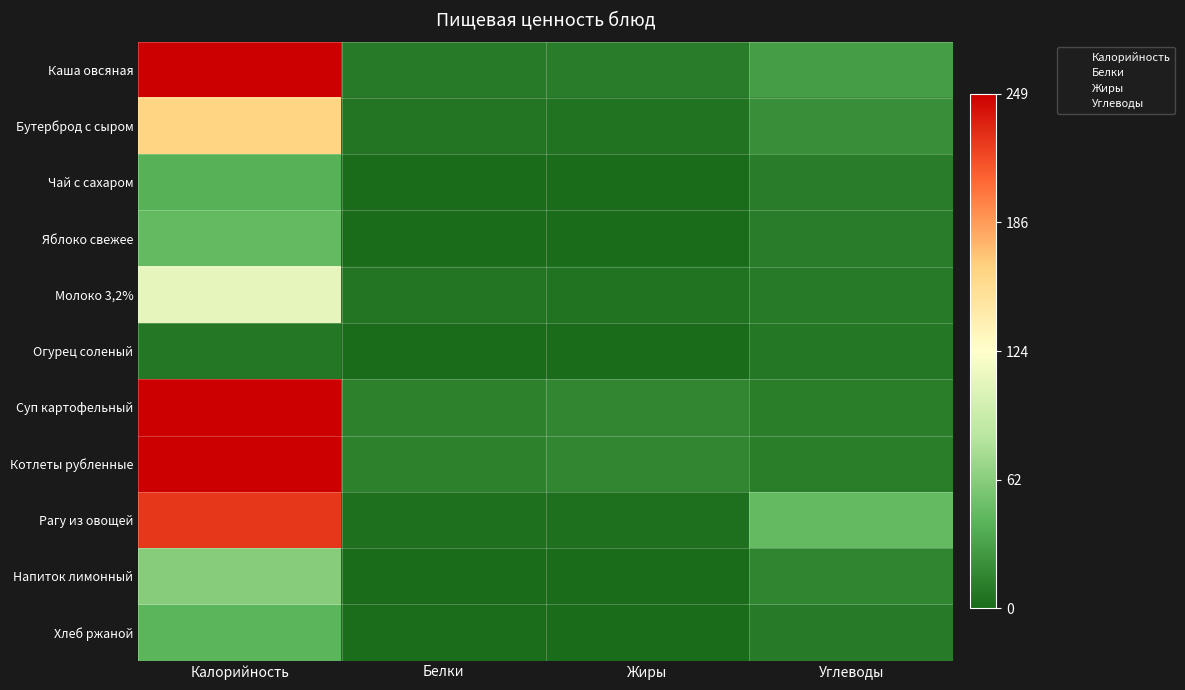

Which label corresponds to the largest value in the chart?

Калорийность